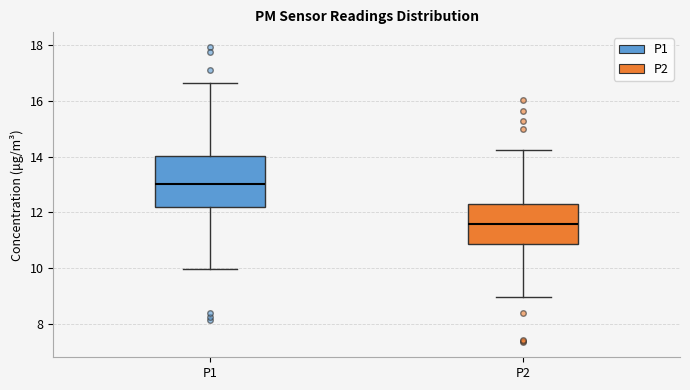

Where does the lower whisker of the box for P2 end on the y-axis? The values are not printed on the chart, so give them approximately, as read against the axis.

9.0